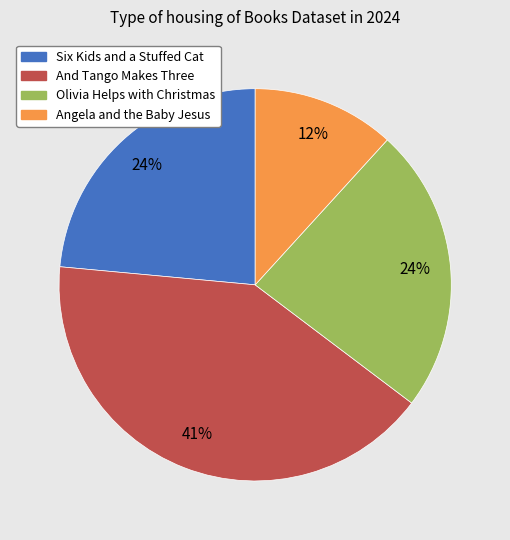

Is it true that Angela and the Baby Jesus is 4% of the pie?

False